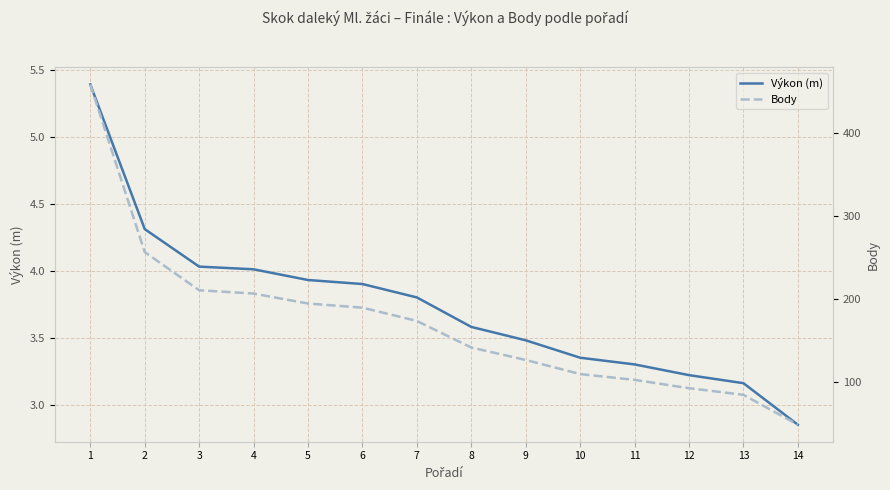

What is the total value across all series at 3?

215.0